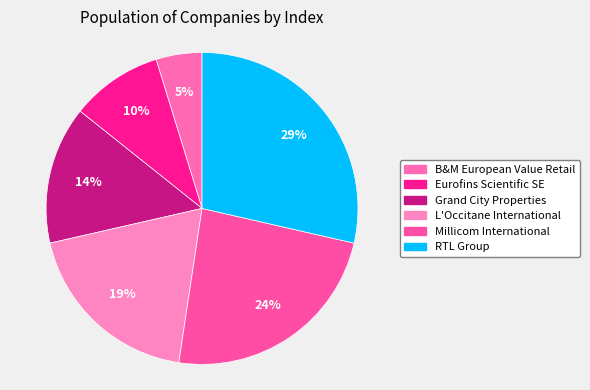

Which has a higher value, L'Occitane International or Grand City Properties?

L'Occitane International